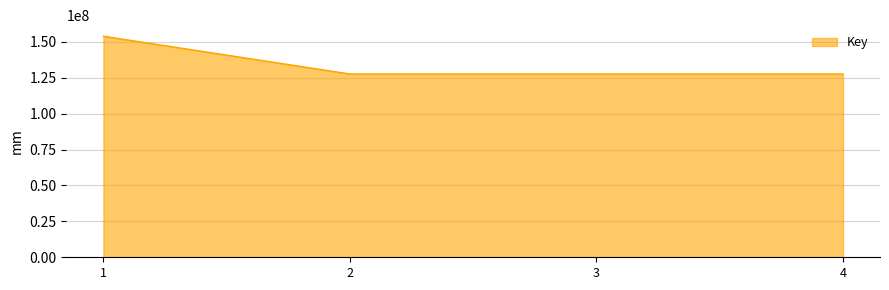

What is the minimum value shown in the chart?

127590317